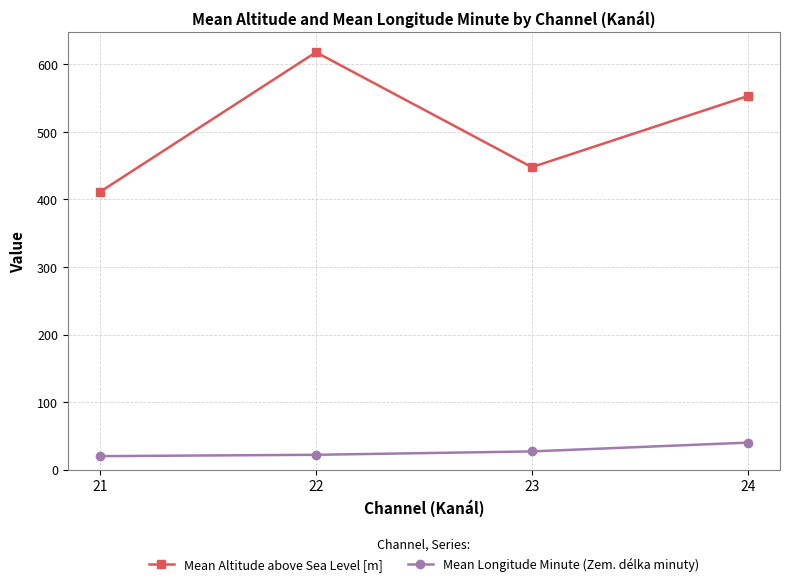

True or false: Mean Altitude above Sea Level [m] and Mean Longitude Minute (Zem. délka minuty) intersect in this chart.

False